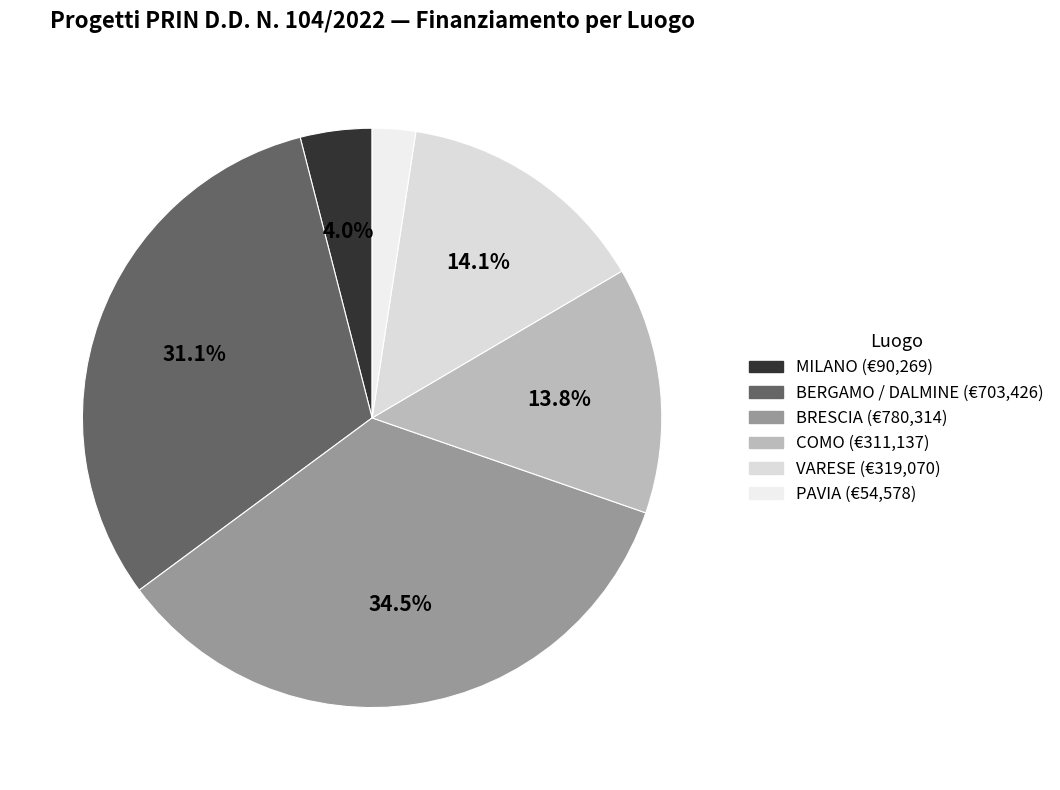

Count the number of slices in the pie.

6